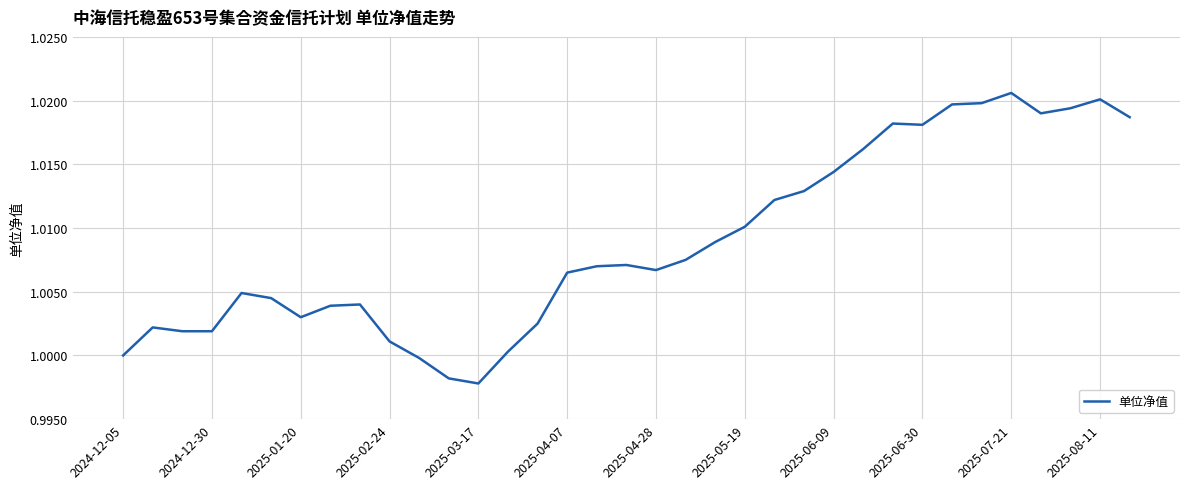

How many lines are shown in the chart?

1